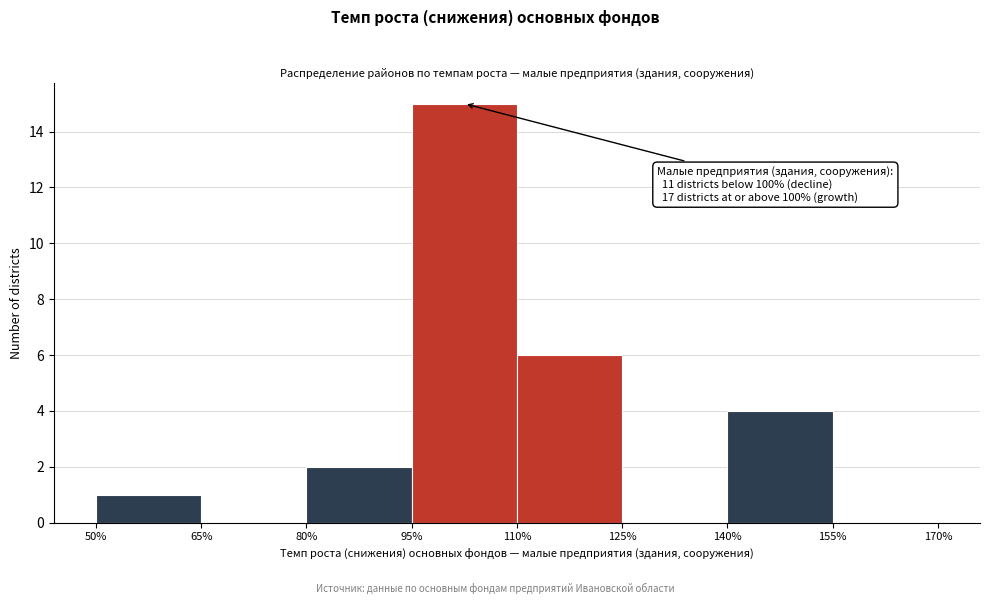

Over which range of the x-axis is the bar tallest?

95% to 110%